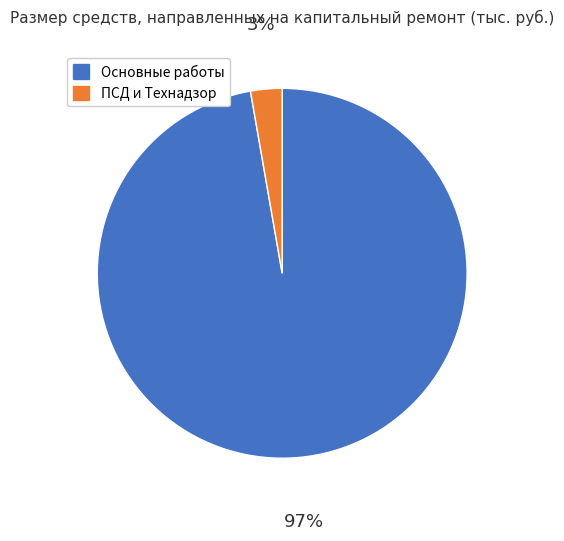

Is there any slice that represents more than half of the pie?

Yes